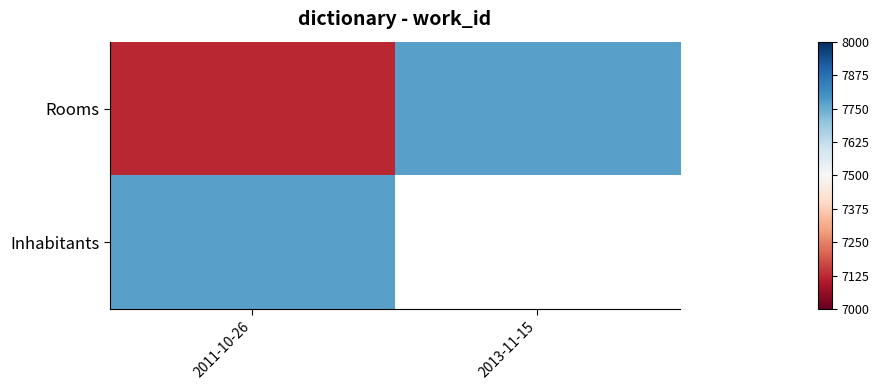

What value does the Rooms series have at 2011-10-26?

7123.0